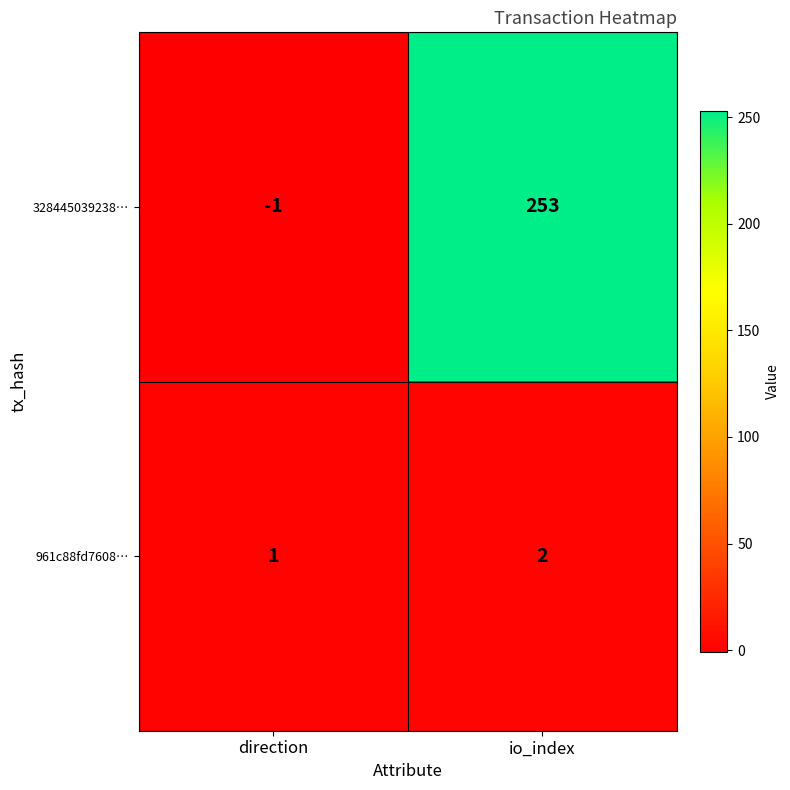

The 961c88fd7608… series shows 3 at io_index. True or false?

False